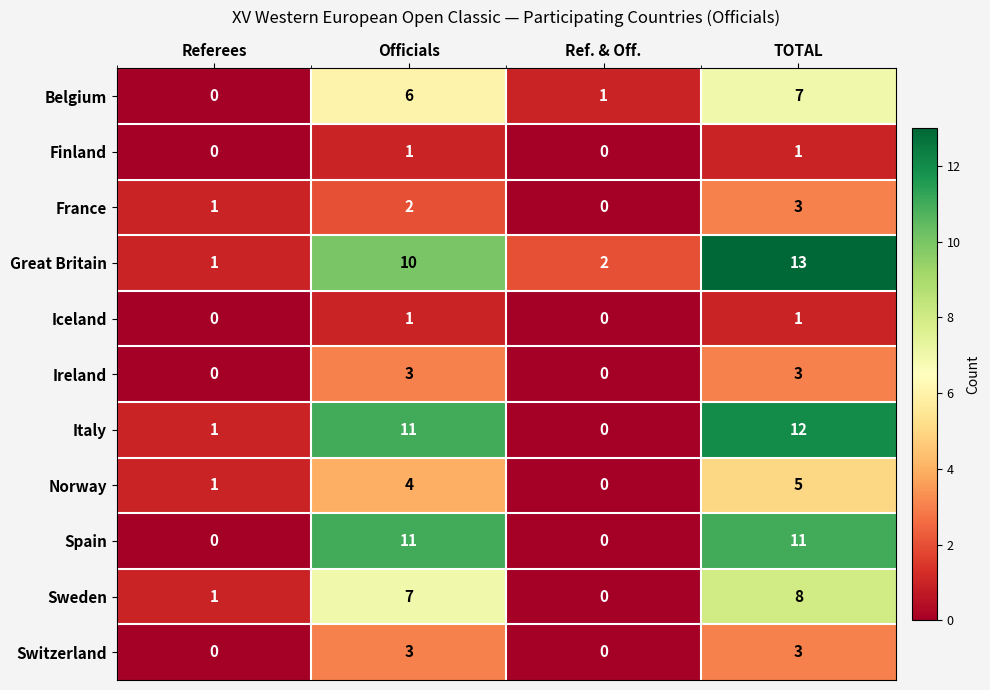

Which series has the largest total across all categories?

Great Britain